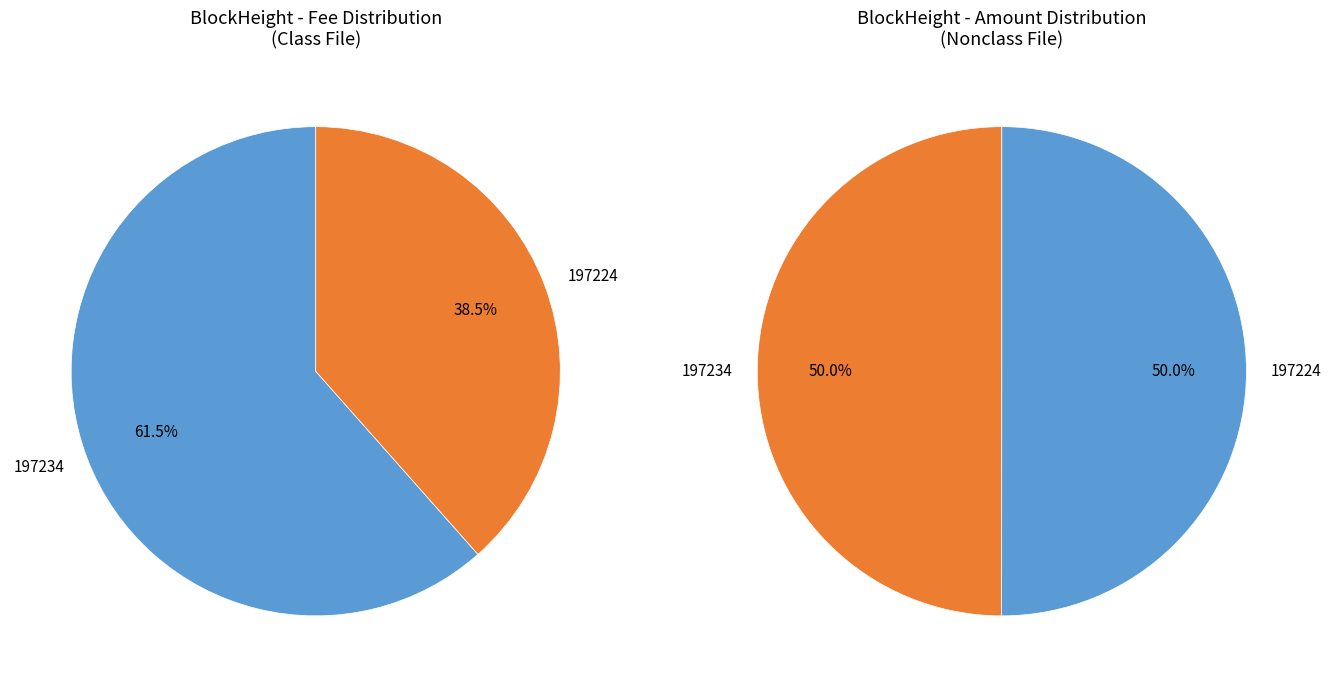

Combined, do 197234 and 197224 account for over 50%?

Yes